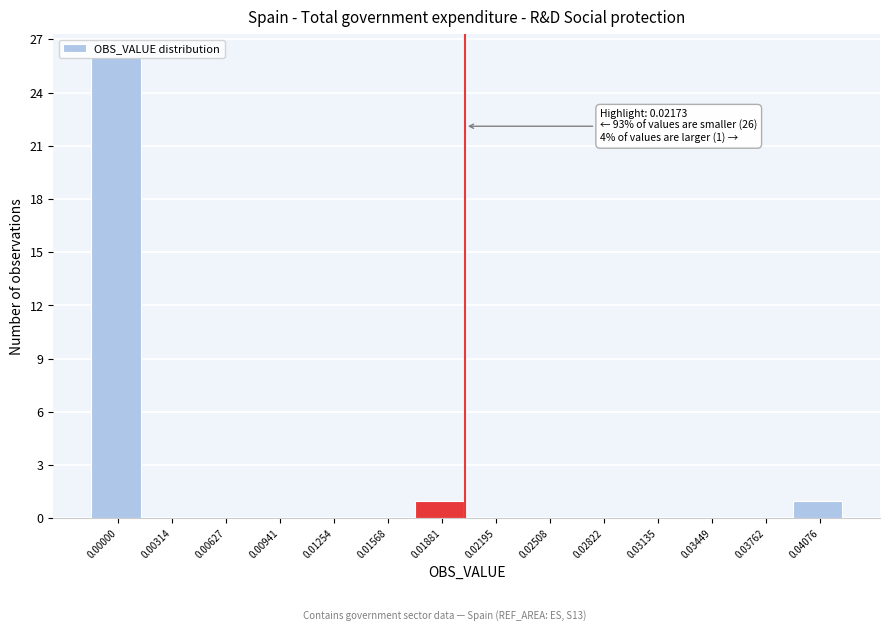

Is it true that the value at 0.02195 is 0?

True